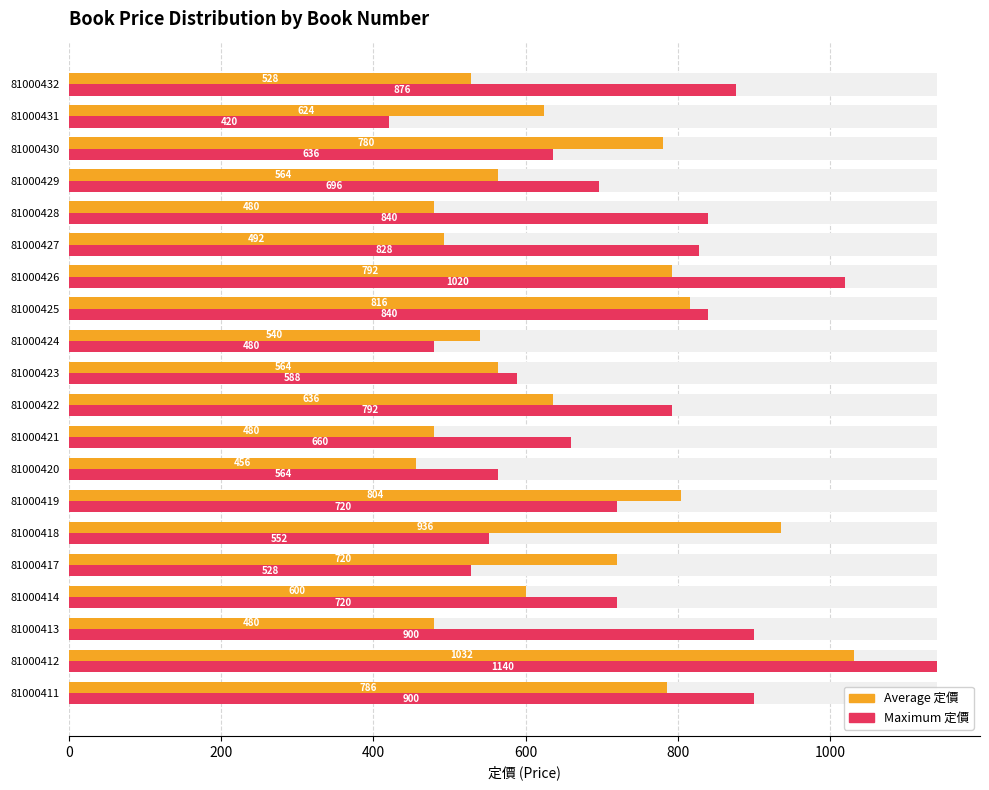

Reading left to right, list all the values displayed in this chart.

Average utilization (定價): 786	1032	480	600	720	936	804	456	480	636	564	540	816	792	492	480	564	780	624	528
Maximum utilization (定價): 900	1140	900	720	528	552	720	564	660	792	588	480	840	1020	828	840	696	636	420	876